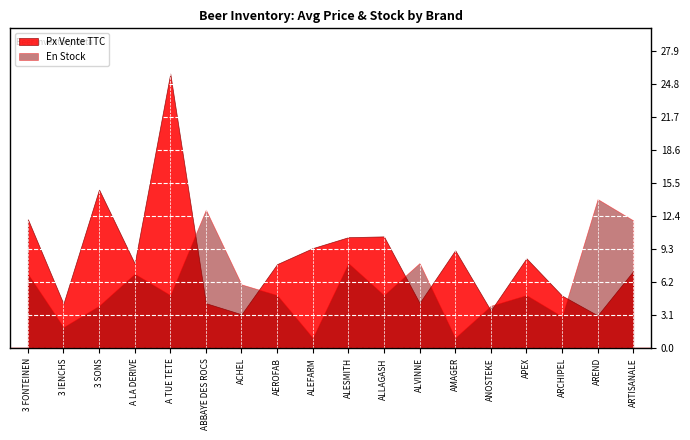

What are all the series names shown in the legend?

Px Vente TTC, En Stock